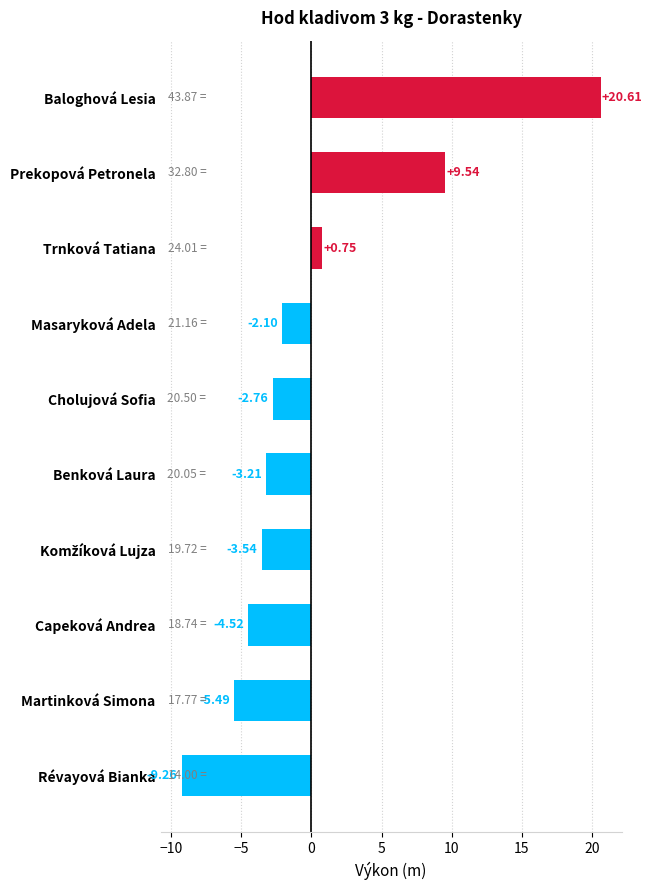

Count the number of categories in the chart.

10